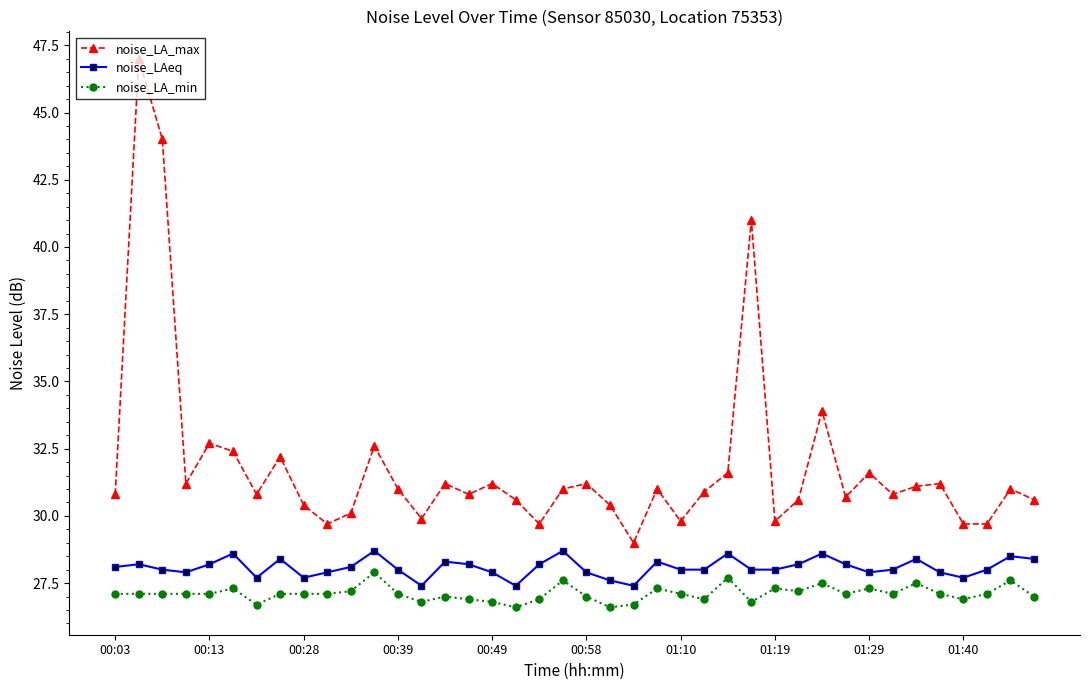

Which series has the widest spread of values?

noise_LA_max